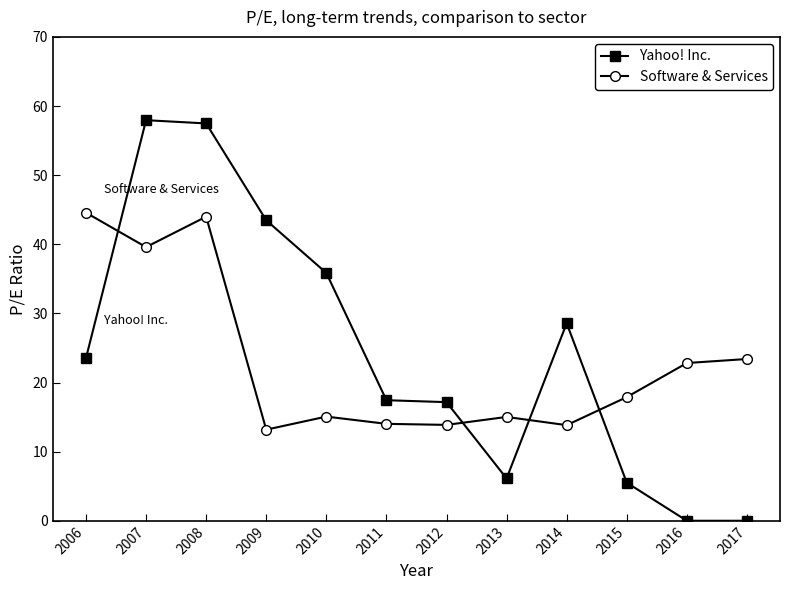

Rank the series by their maximum value, from highest to lowest.

Yahoo! Inc., Software & Services